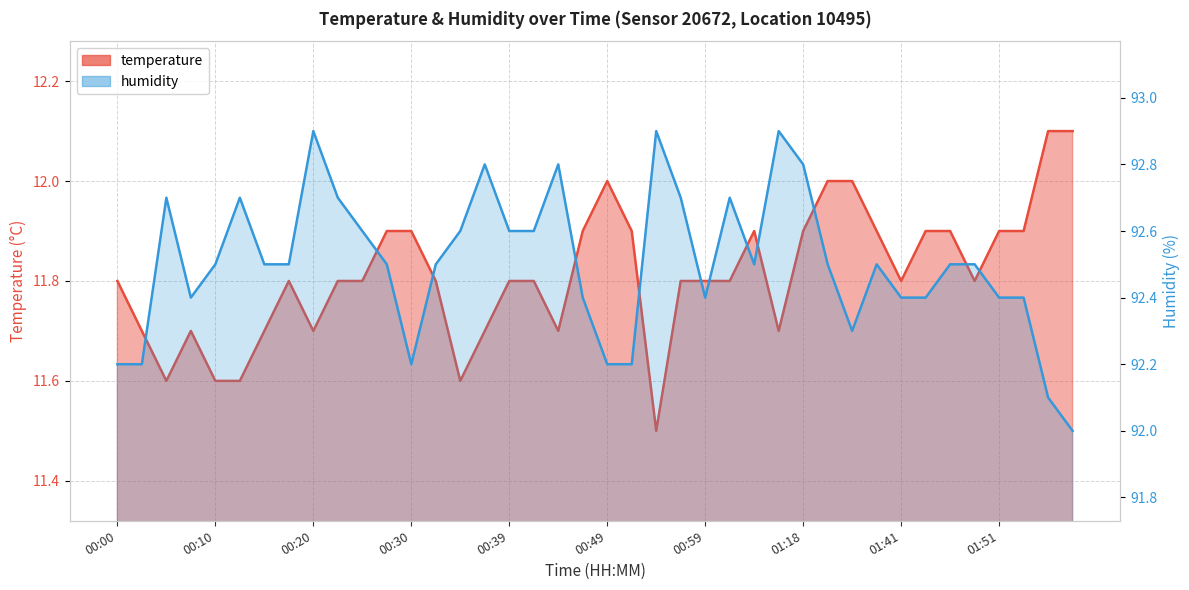

True or false: temperature and humidity cross at least once.

False